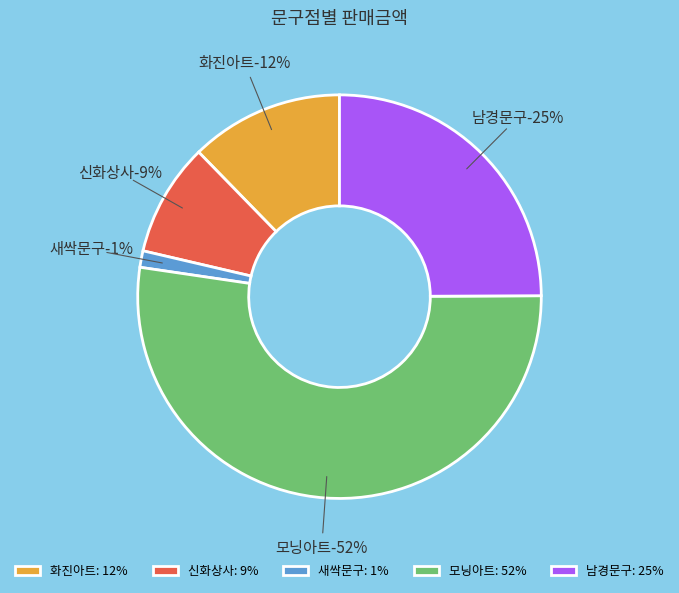

Between 10 and 29, which is larger?

29